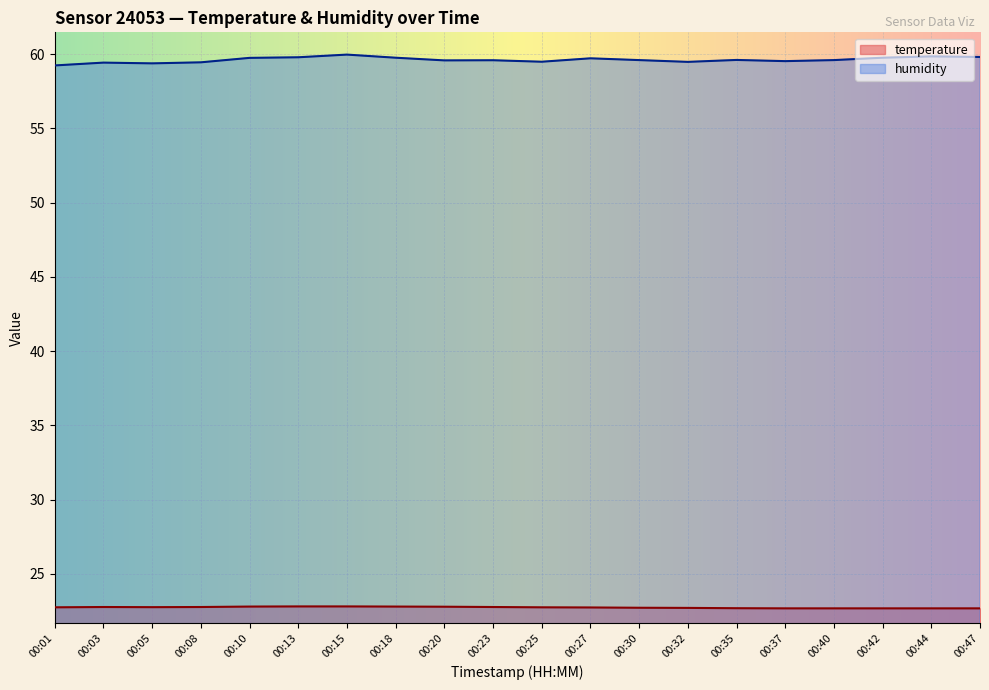

What is the greatest value displayed?

60.0